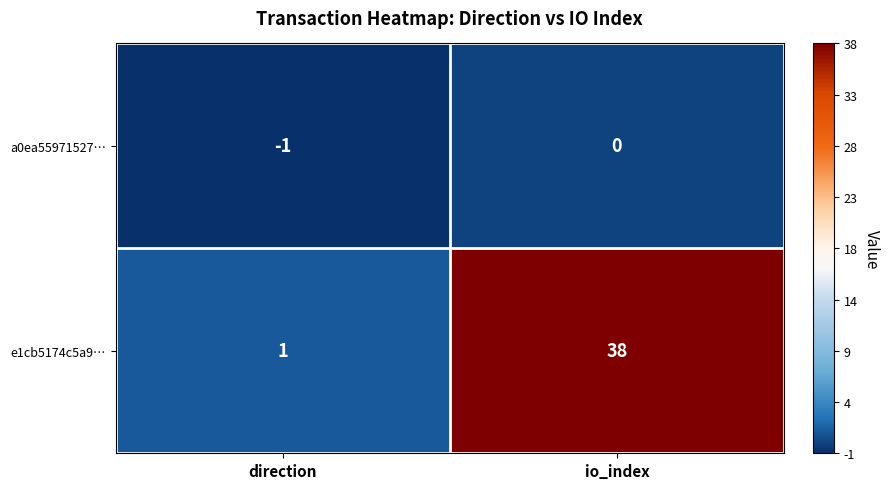

Which series has the largest total across all categories?

e1cb5174c5a9…